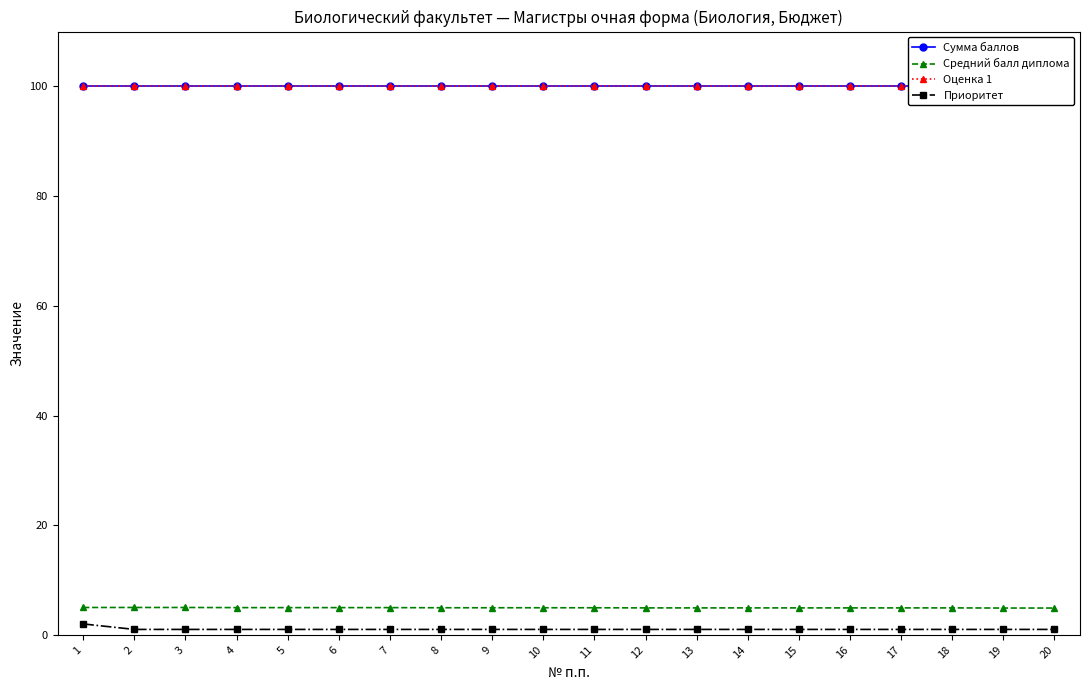

How many lines are shown in the chart?

4